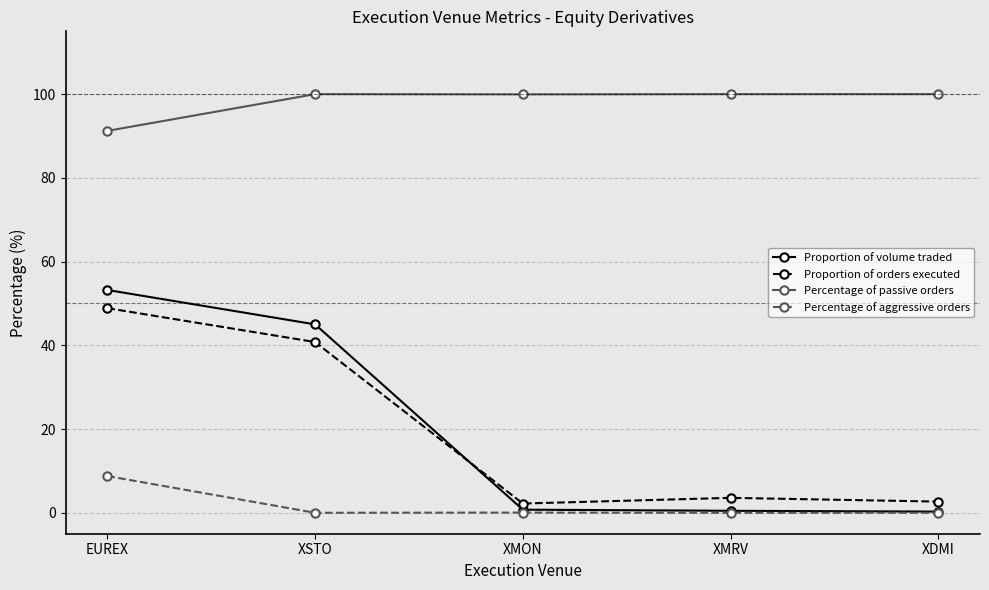

What is the label of the 5th point from the right?

EUREX